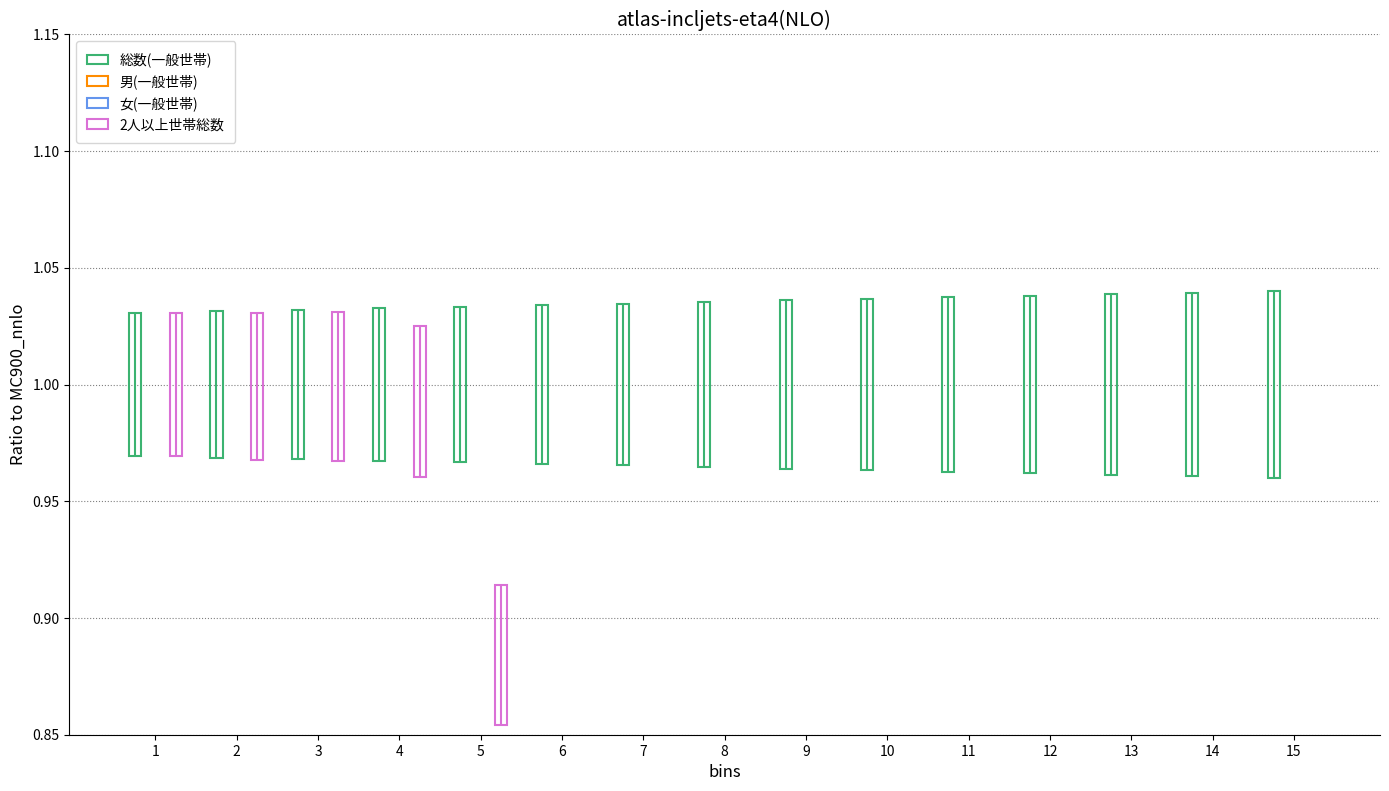

How many groups of bars are there?

15